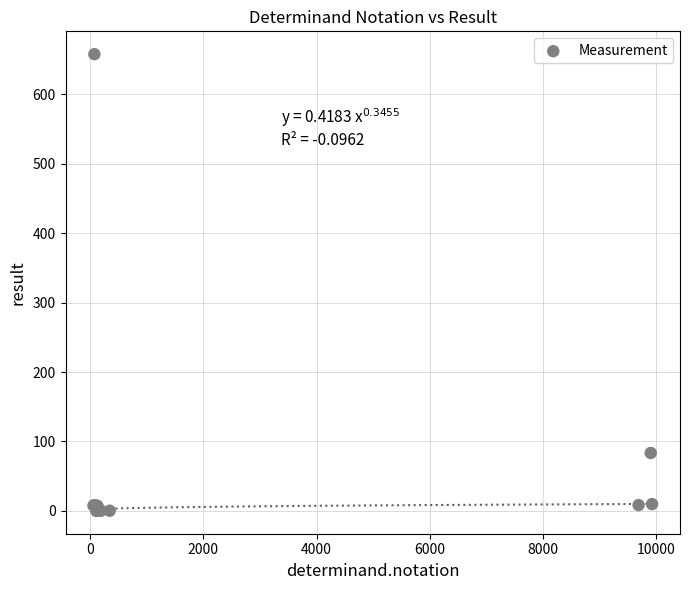

What Y value in the scatter plot is closest to 329?

83.5